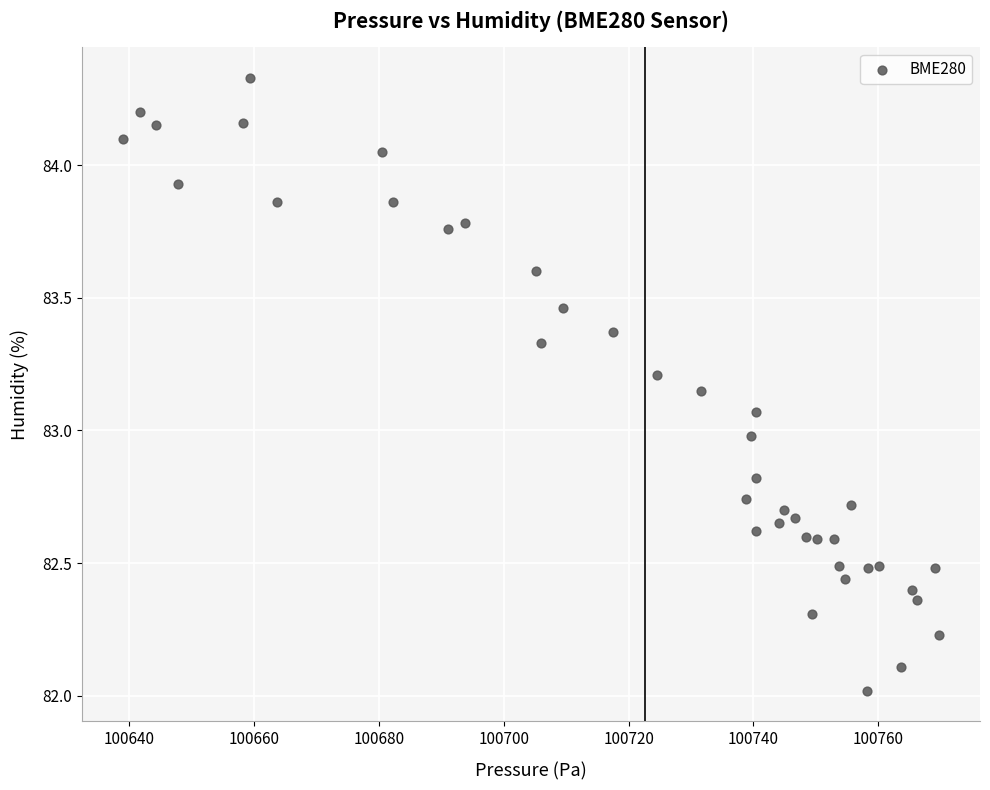

What is the range of X values (max minus min)?

130.8